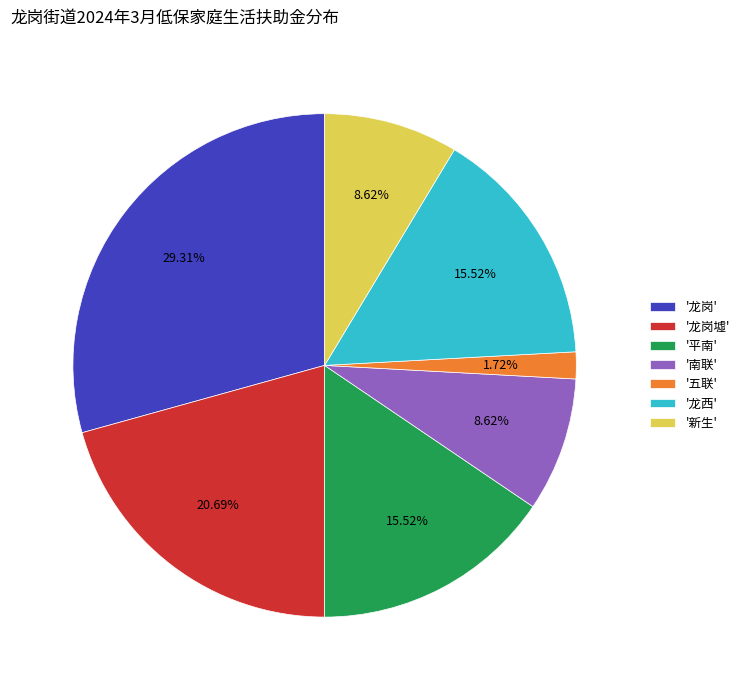

What is the ratio of the value at '南联' to the value at '五联'?

5.0